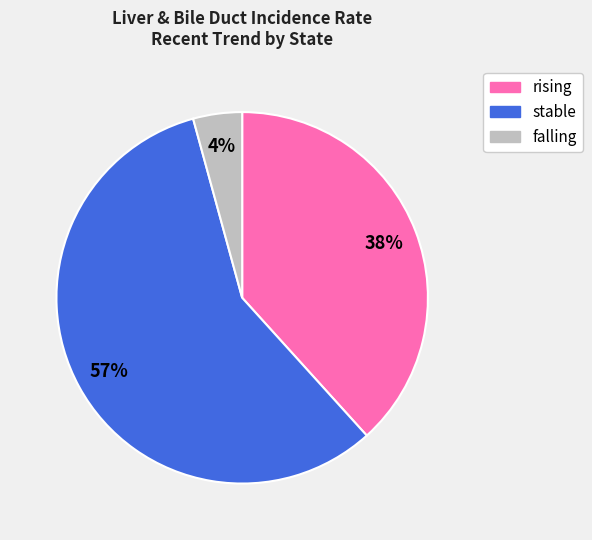

Which category has the smallest portion of the pie?

falling